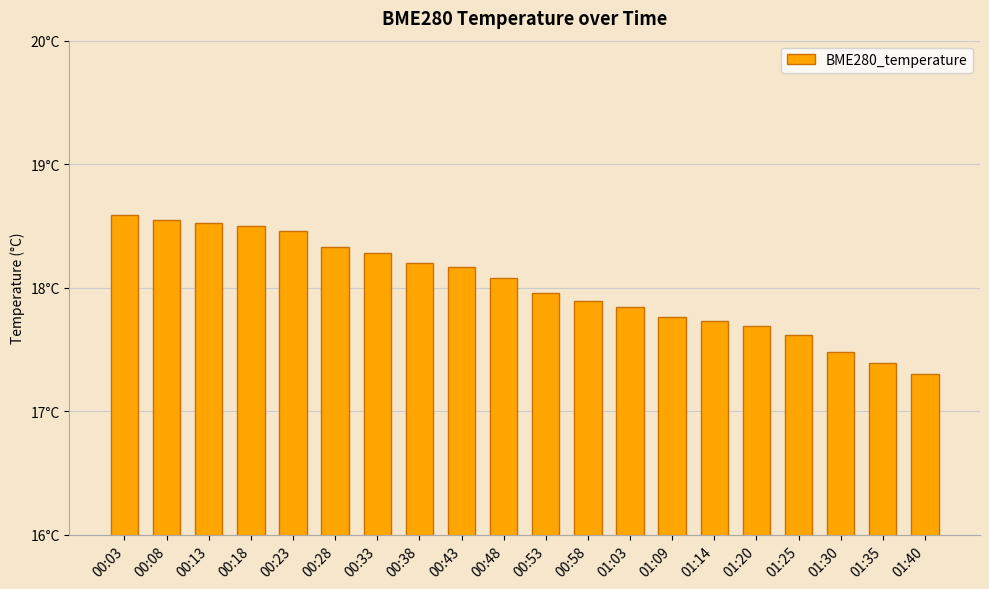

What is the label of the 8th bar from the left?

00:38